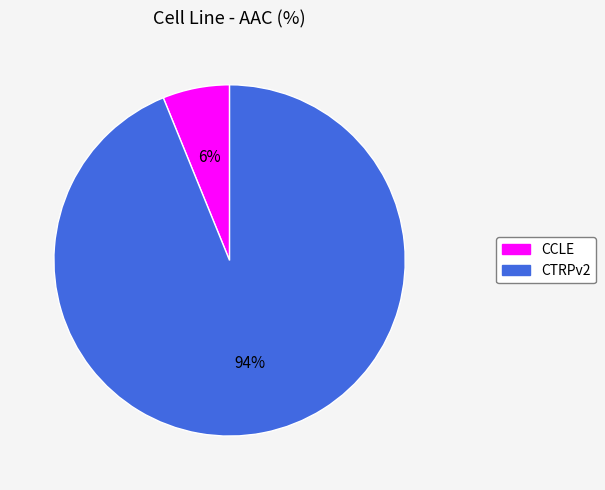

To the nearest percent, what is the difference between the largest and smallest slice percentages?

88%